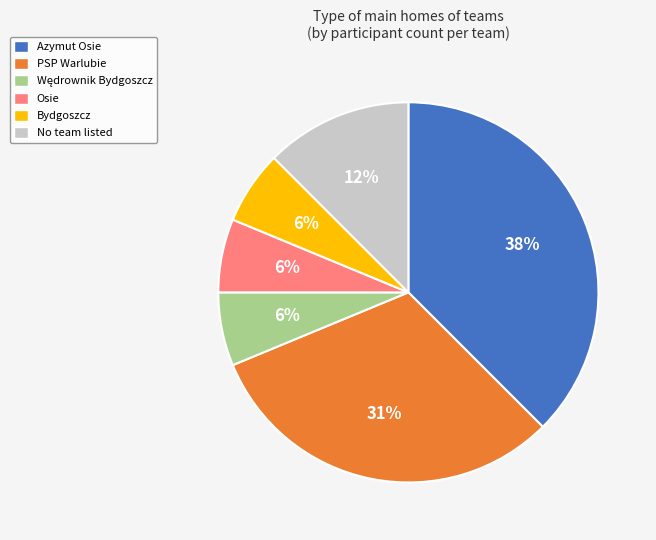

To the nearest percent, what is the average slice percentage?

17%